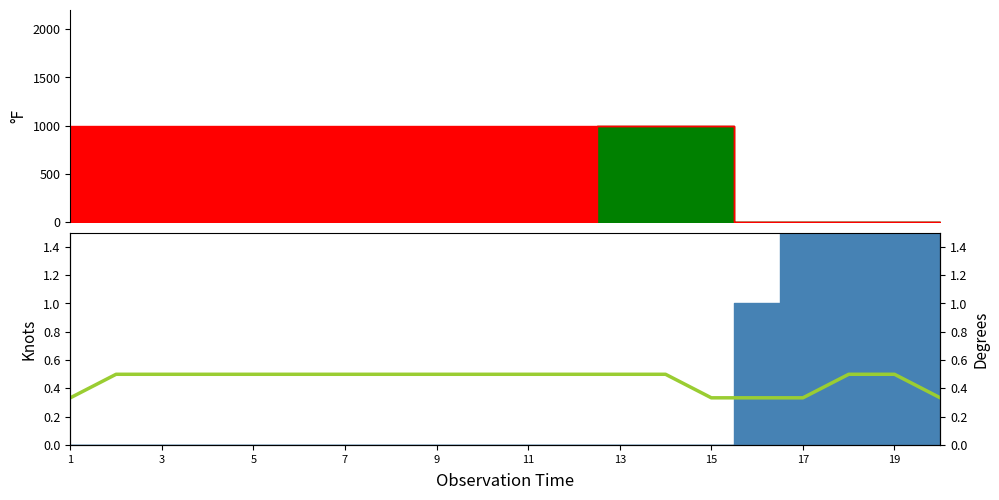

Which category has the lowest value across all series?

1